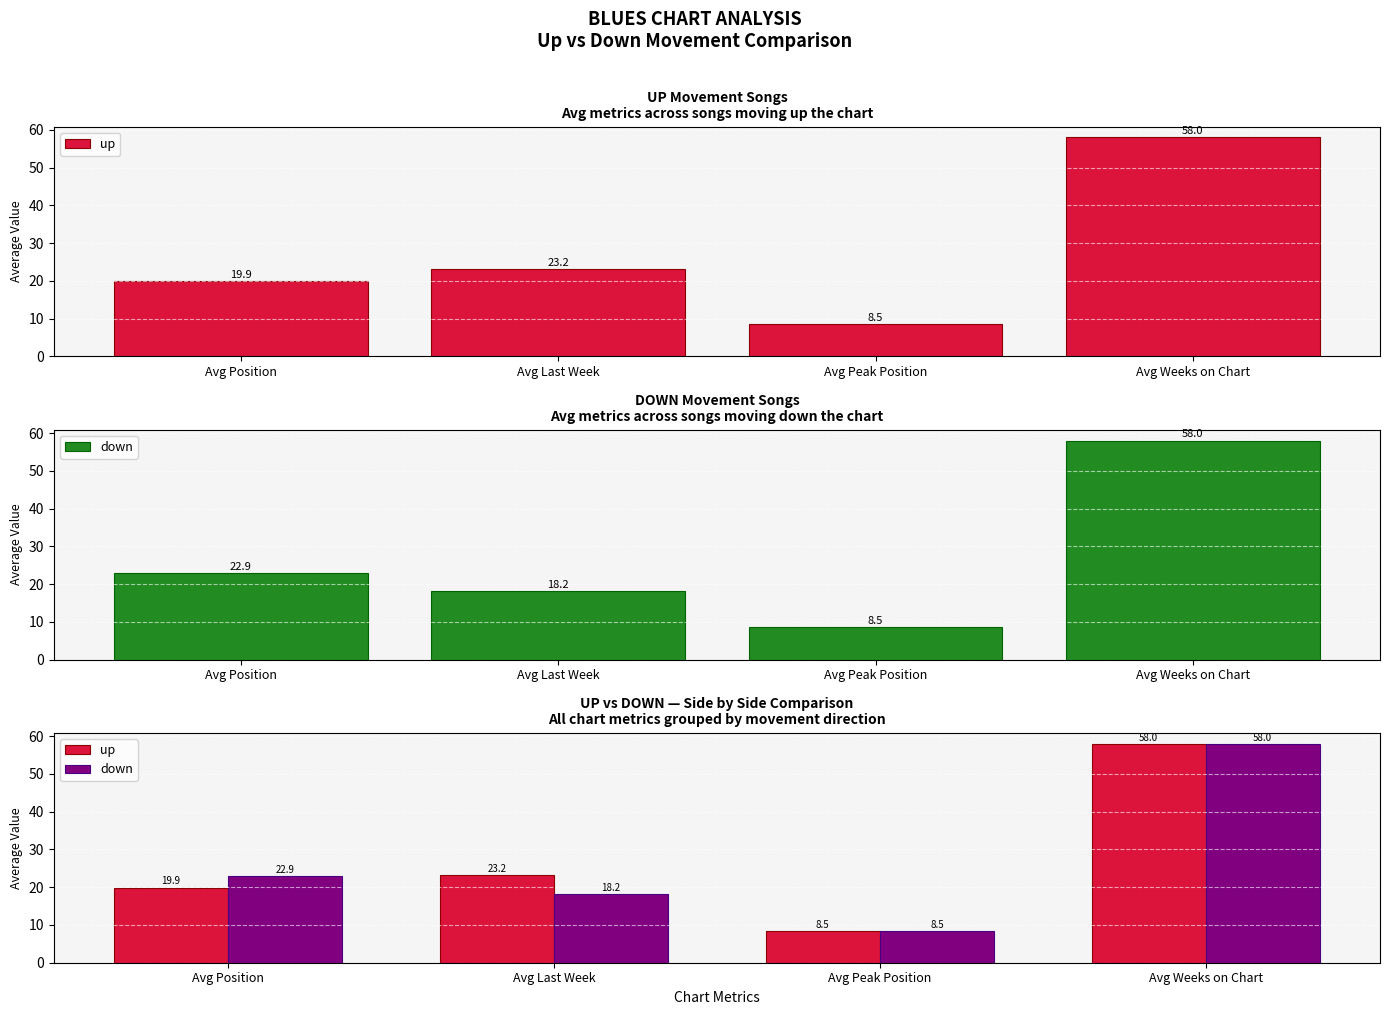

What is the total value across all series at Avg Peak Position?

17.0